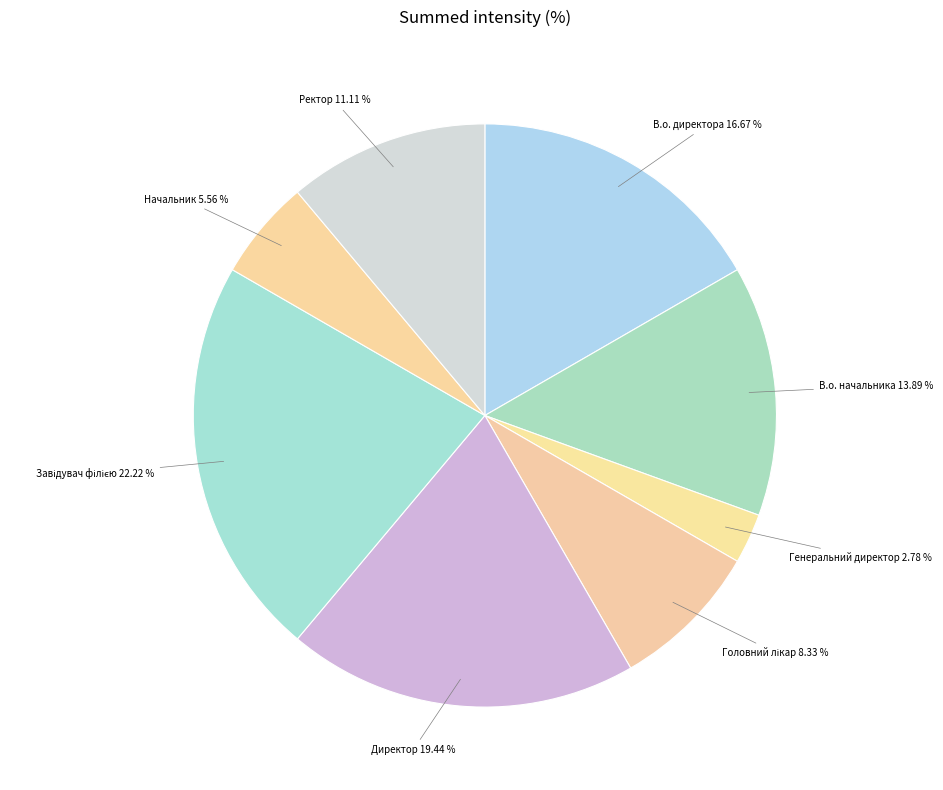

How many segments does this pie chart have?

8